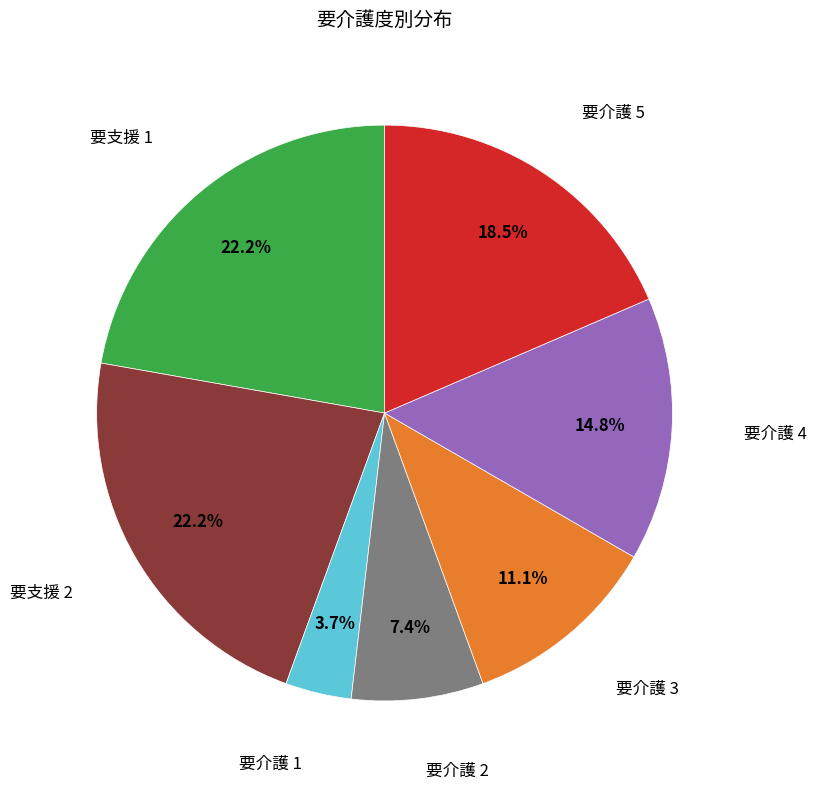

Does any single category account for the majority?

No